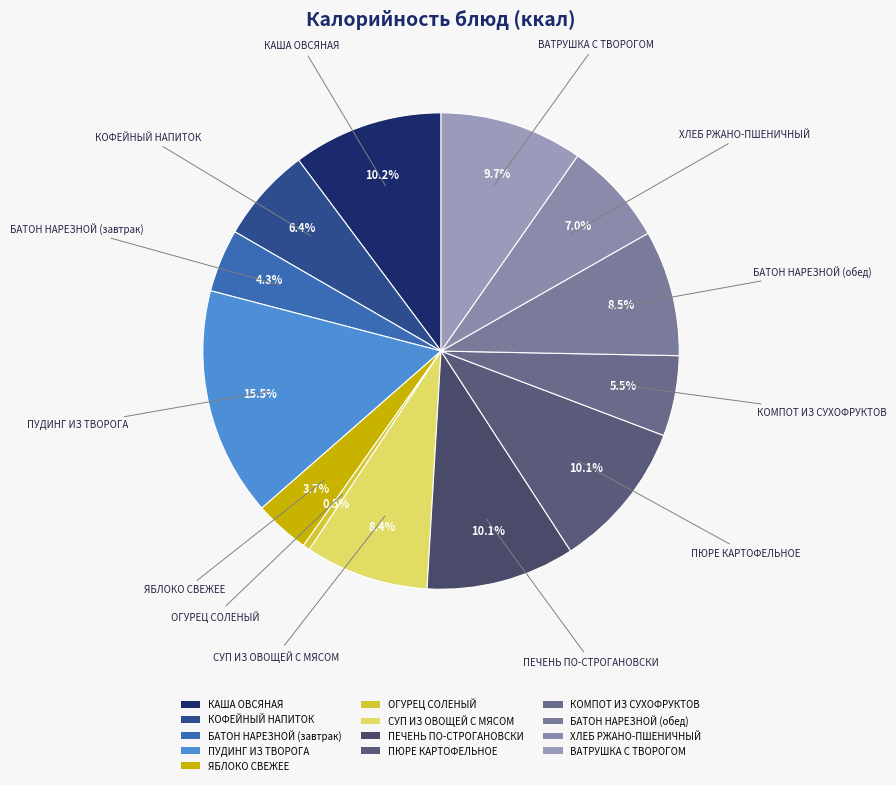

Does БАТОН НАРЕЗНОЙ (завтрак) account for over 50% of the chart?

No